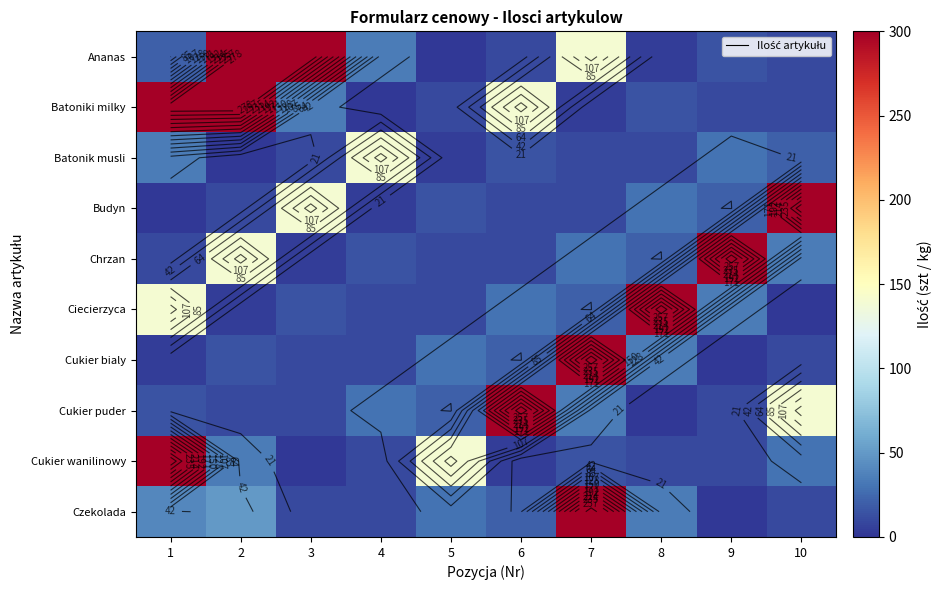

Count the number of categories in the chart.

10